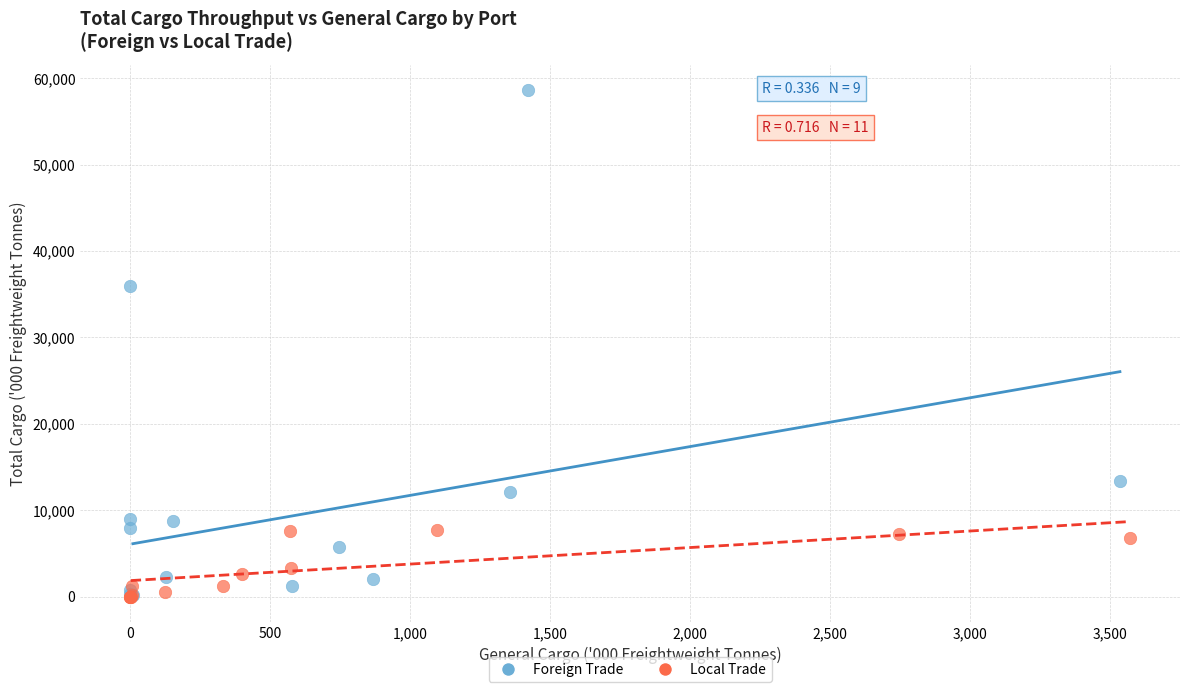

Which series contains the highest Y value?

Foreign Trade